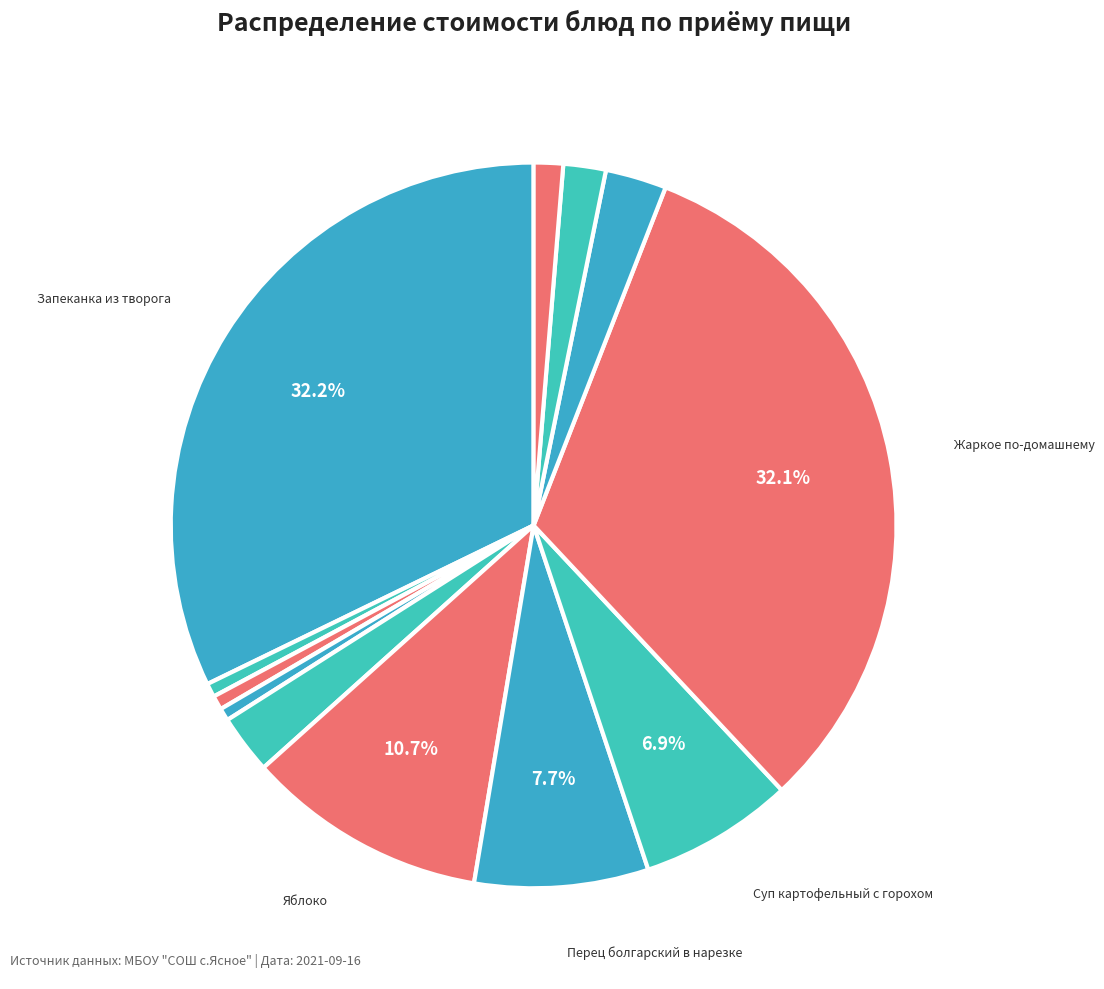

How many segments does this pie chart have?

12